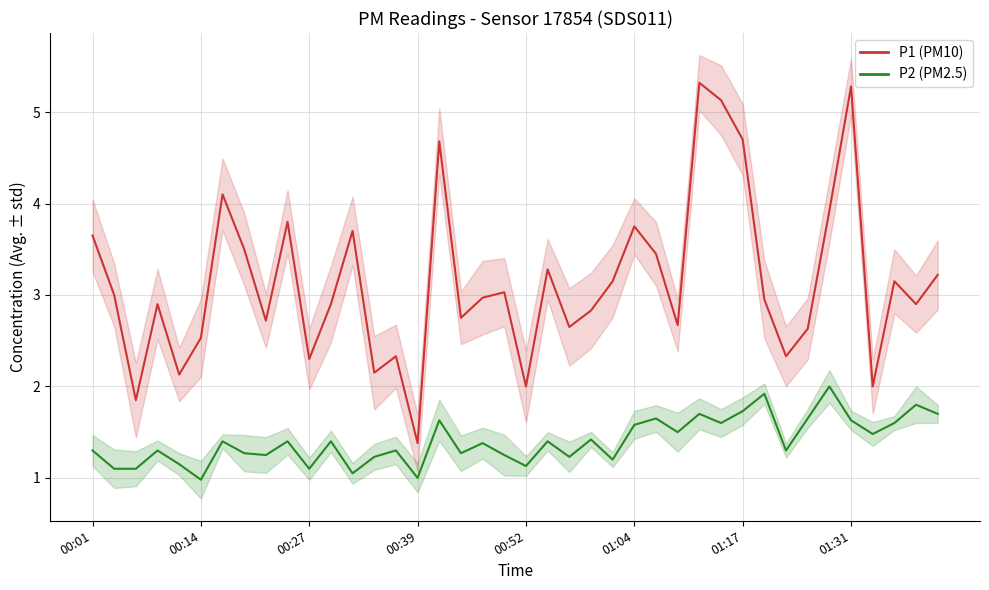

The P2 series shows 1.6 at 33. True or false?

True